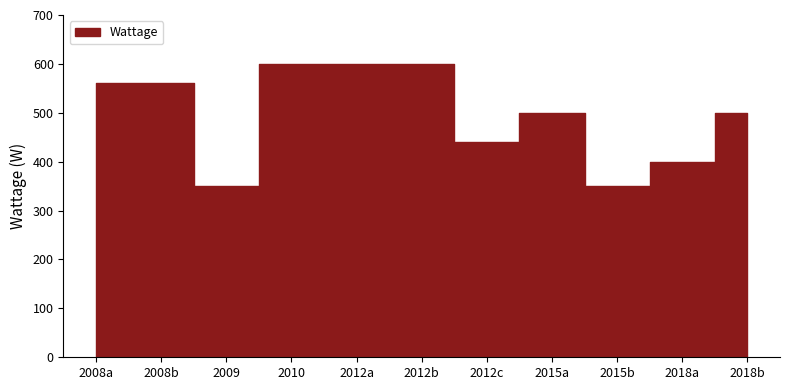

True or false: the data shows 983 at 2012b.

False